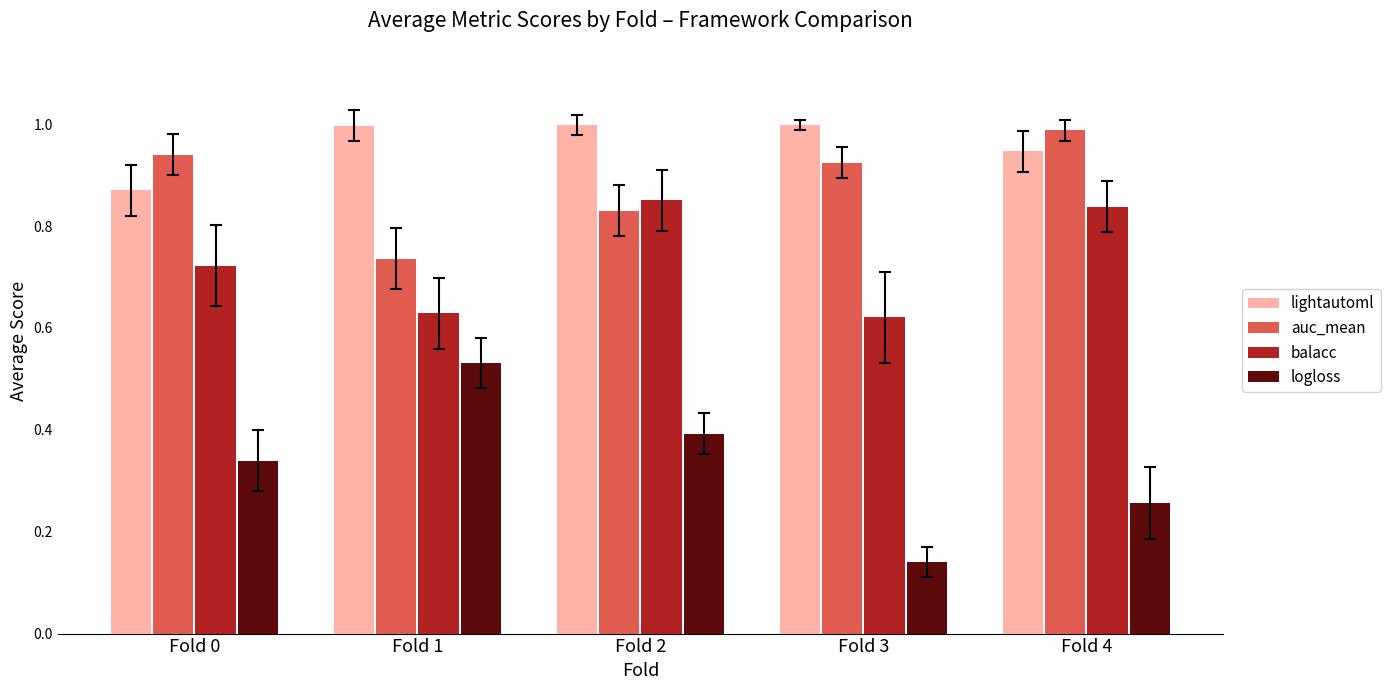

Which series has the widest spread of values?

logloss